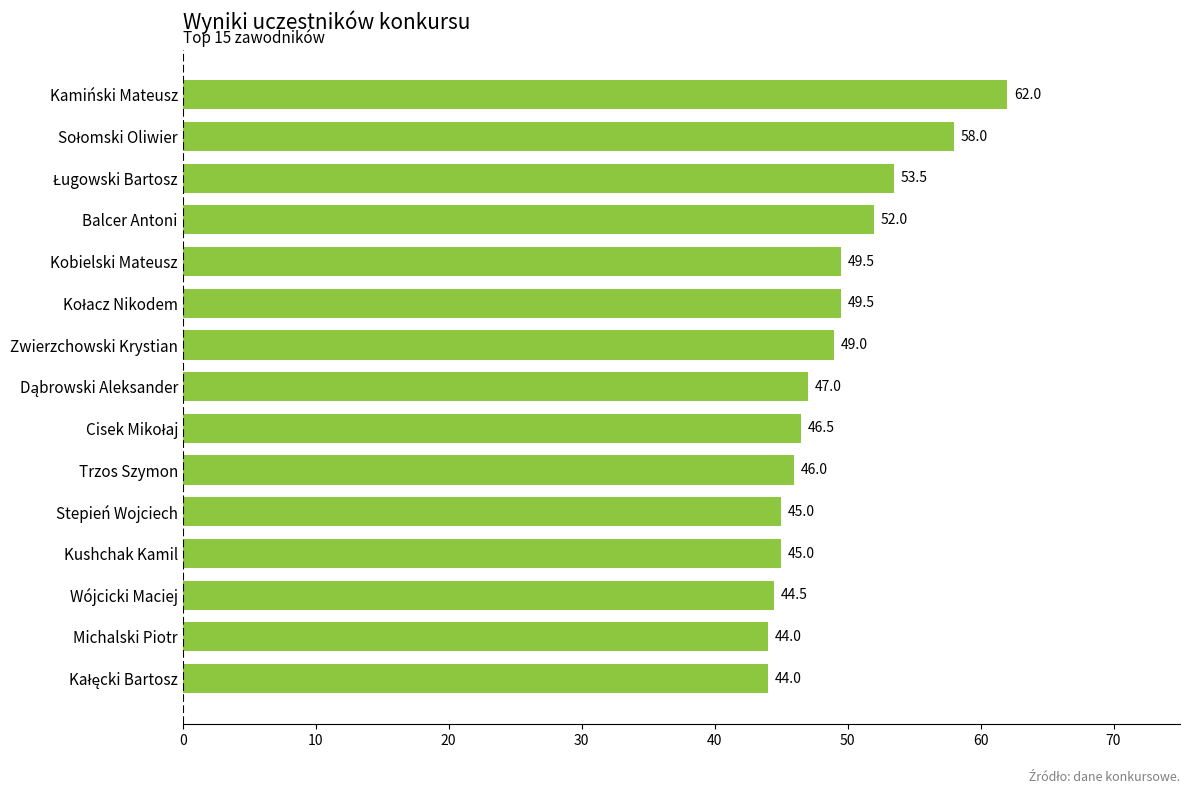

The value at Trzos Szymon is 46.0. True or false?

True